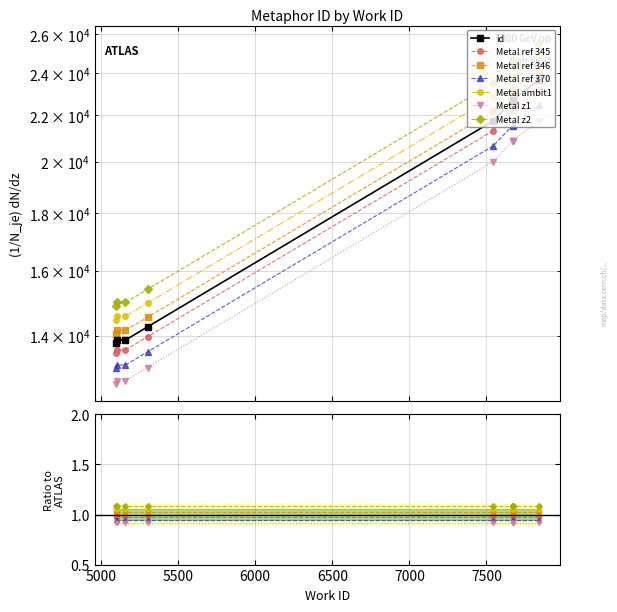

What is the sum of all values?

176573.8